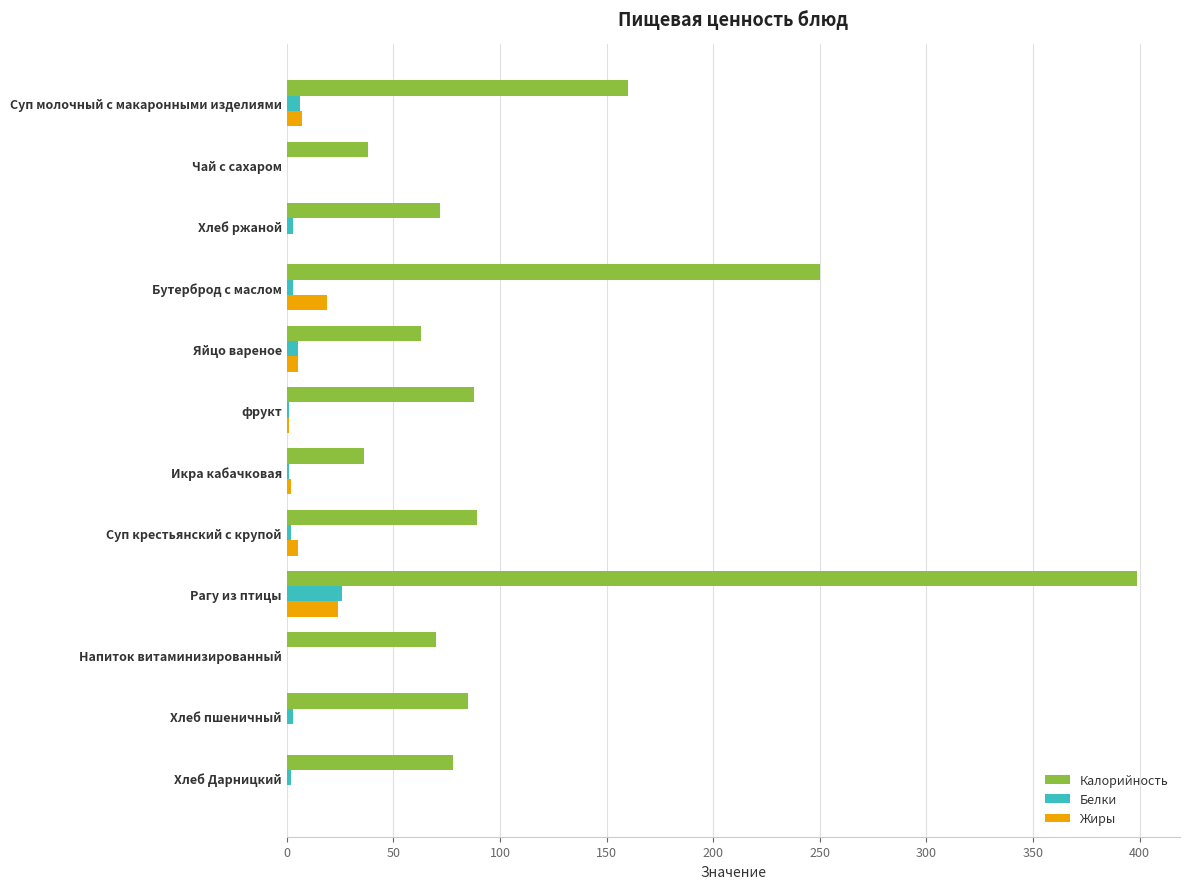

What is the maximum value for Жиры?

24